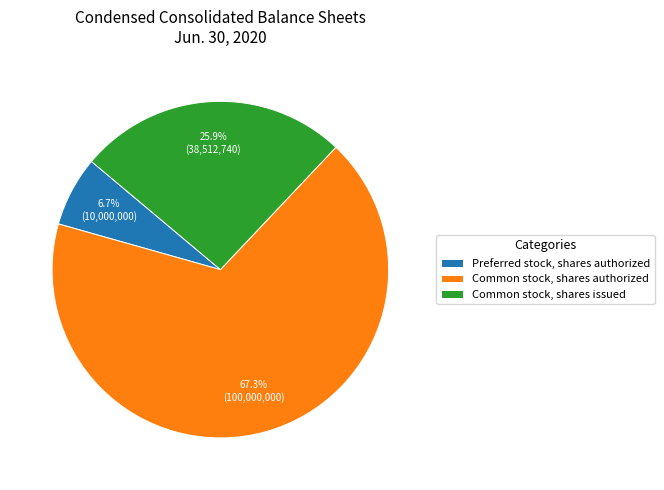

To the nearest percent, what portion does Common stock, shares authorized represent?

67%